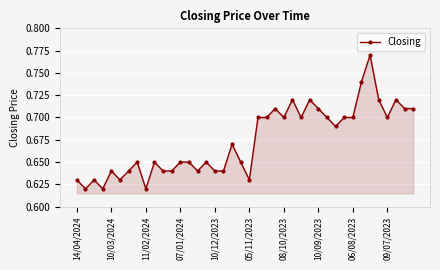

Count the values in the range 0 to 1.

40